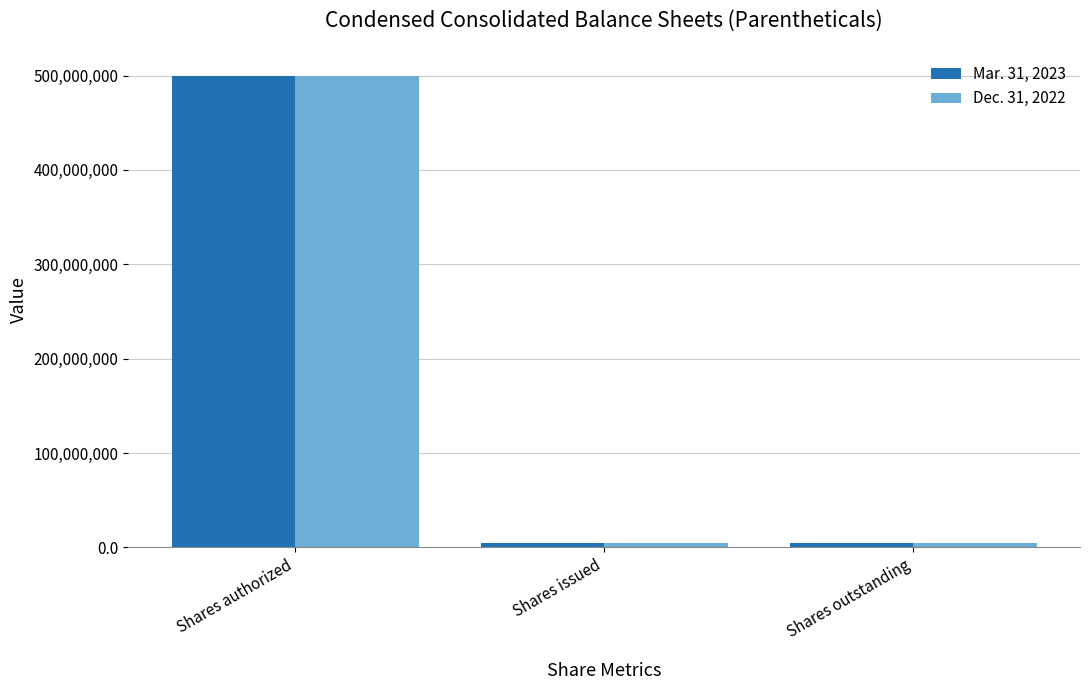

What is the minimum value shown in the chart?

4215571